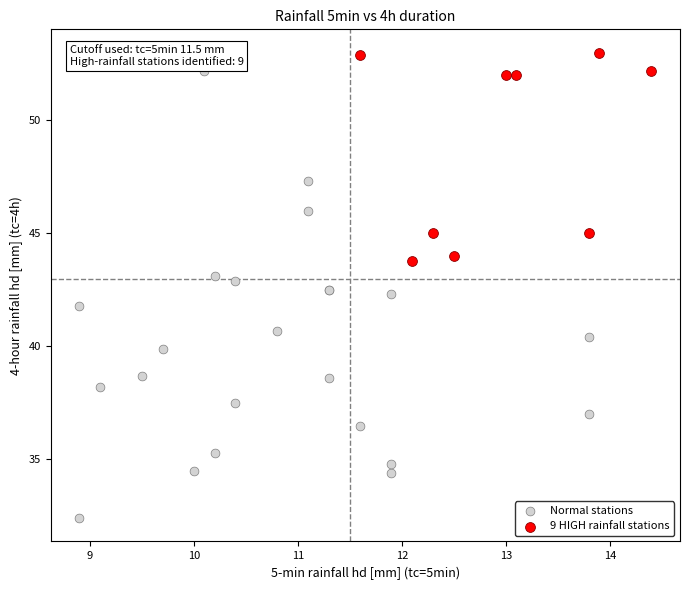

Which series contains the lowest Y value?

Normal stations